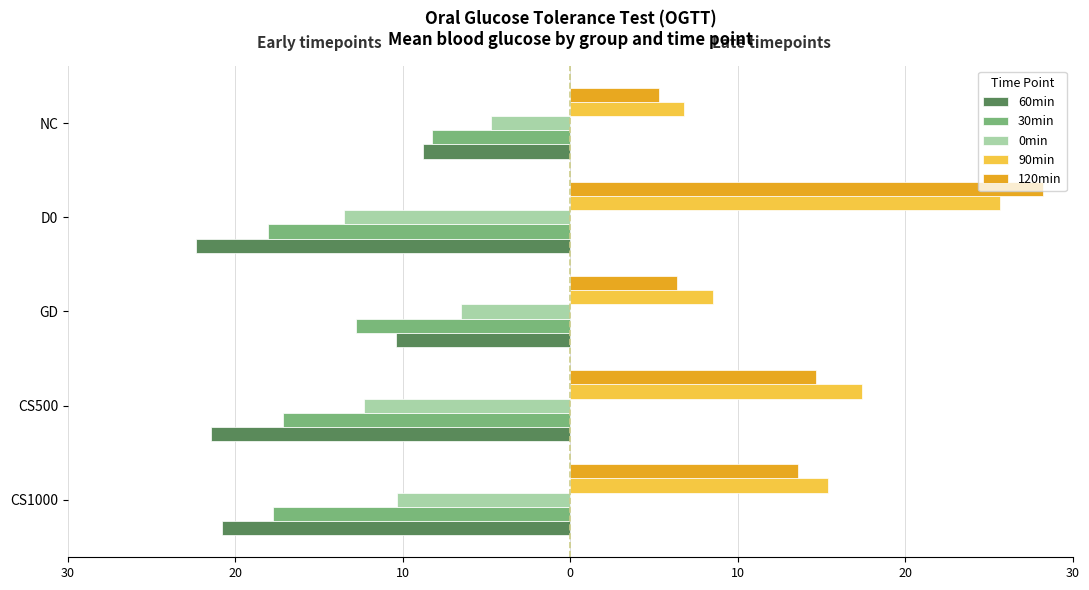

What are all the series names shown in the legend?

60min, 30min, 0min, 90min, 120min